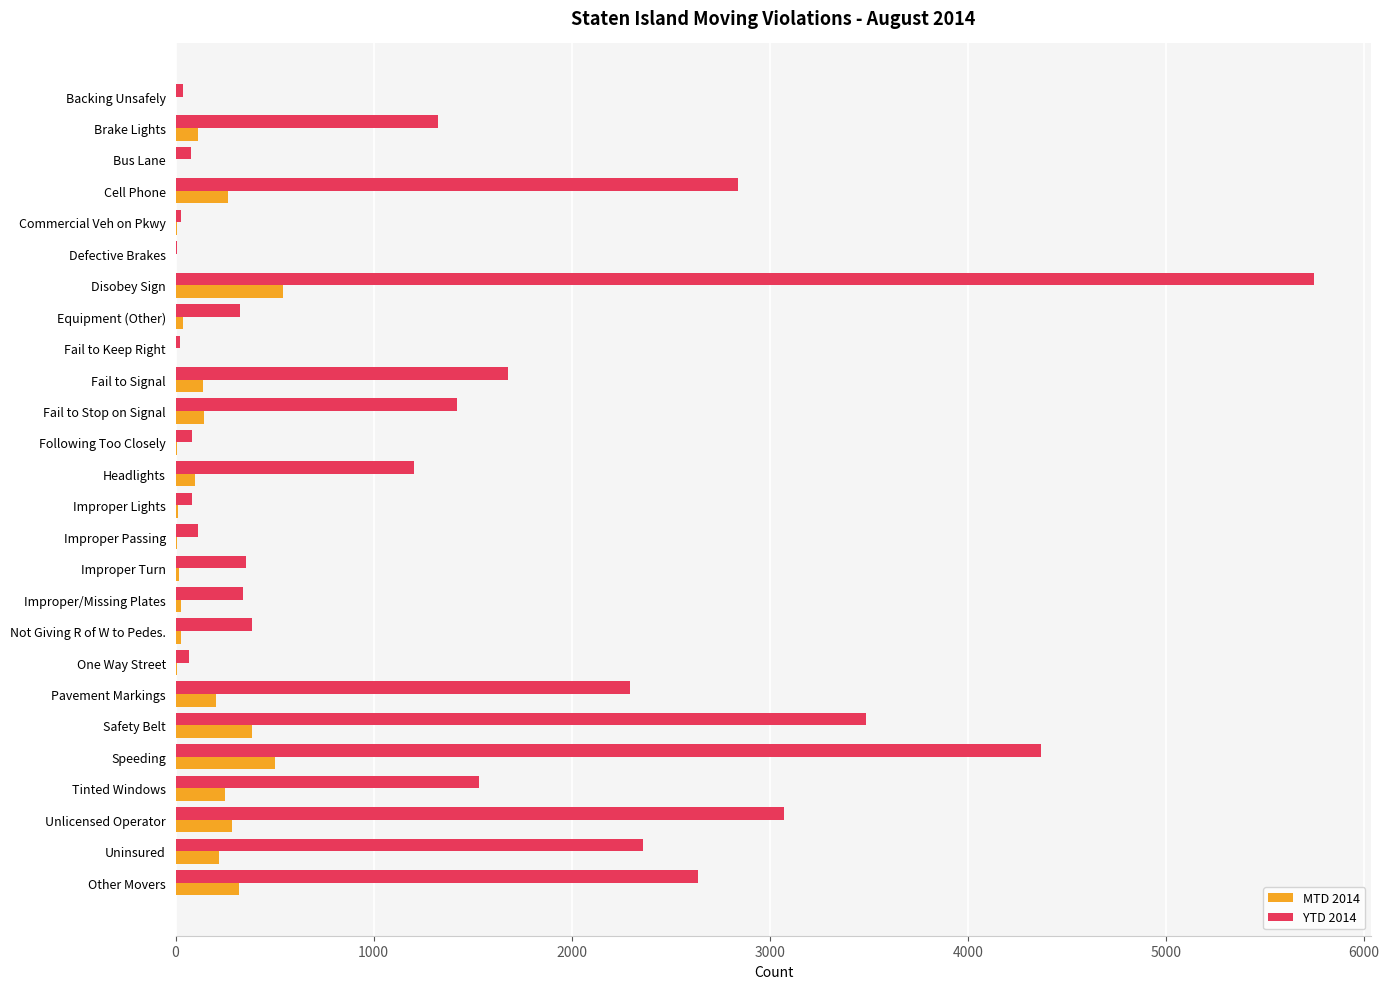

At which label does YTD 2014 reach its peak?

Disobey Sign